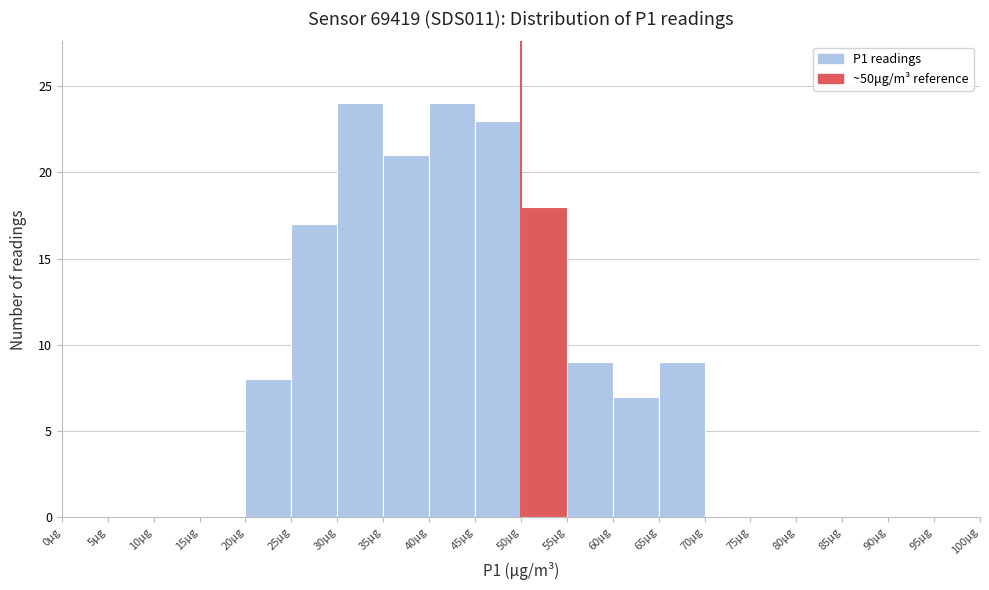

Reading left to right, transcribe this chart: for each bar, give the range it covers on the x-axis and its height. The values are not printed on the chart, so give them approximately, as read against the axis.

0 to 5: 0
5 to 10: 0
10 to 15: 0
15 to 20: 0
20 to 25: 8
25 to 30: 17
30 to 35: 24
35 to 40: 21
40 to 45: 24
45 to 50: 23
50 to 55: 18
55 to 60: 9
60 to 65: 7
65 to 70: 9
70 to 75: 0
75 to 80: 0
80 to 85: 0
85 to 90: 0
90 to 95: 0
95 to 100: 0